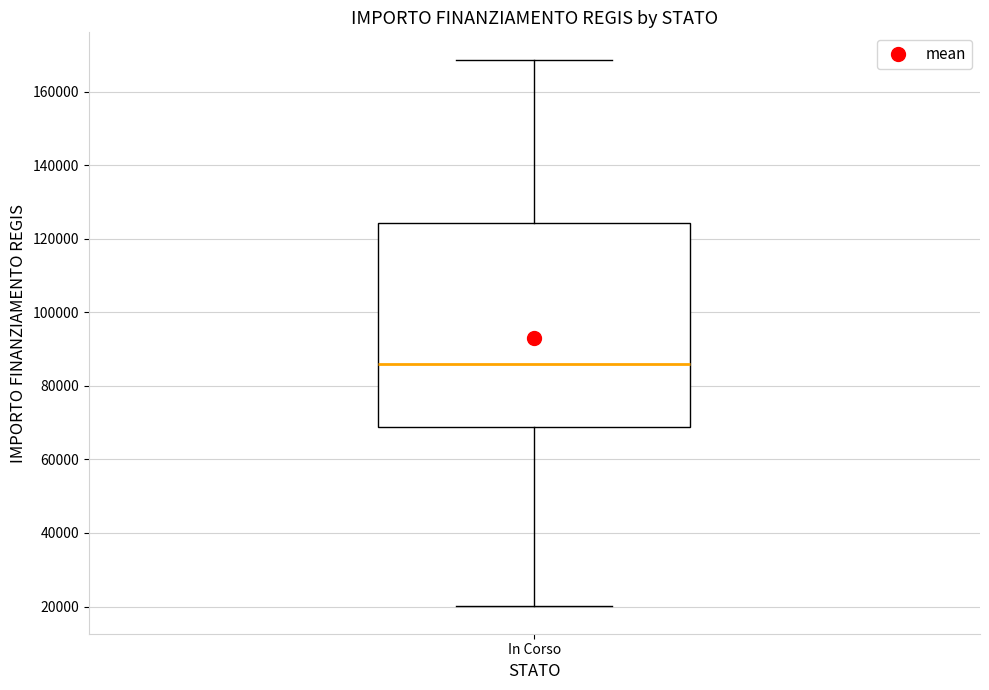

Where does the median line of the box for In Corso sit on the y-axis? The values are not printed on the chart, so give them approximately, as read against the axis.

86000